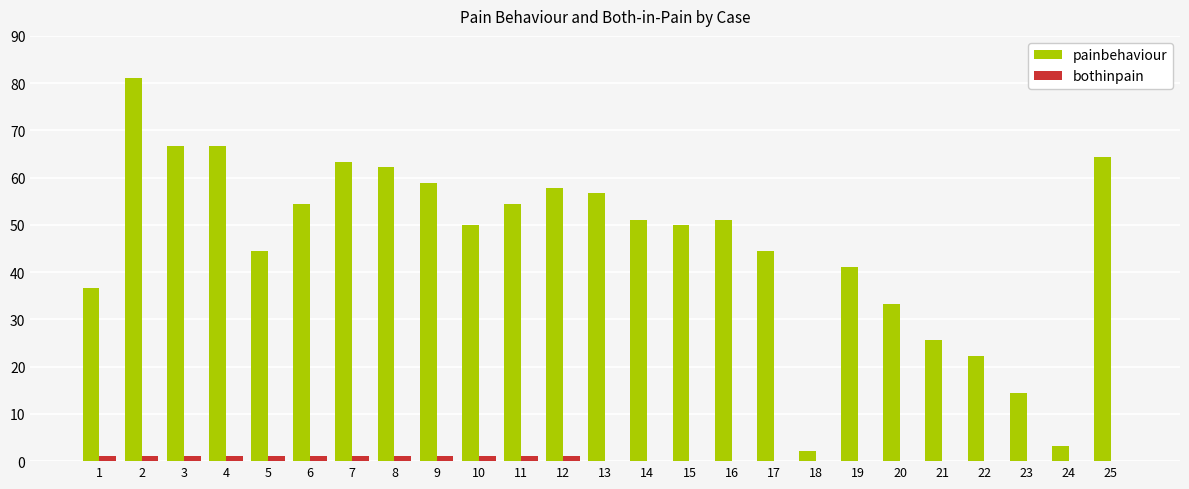

What is the greatest value displayed?

81.1